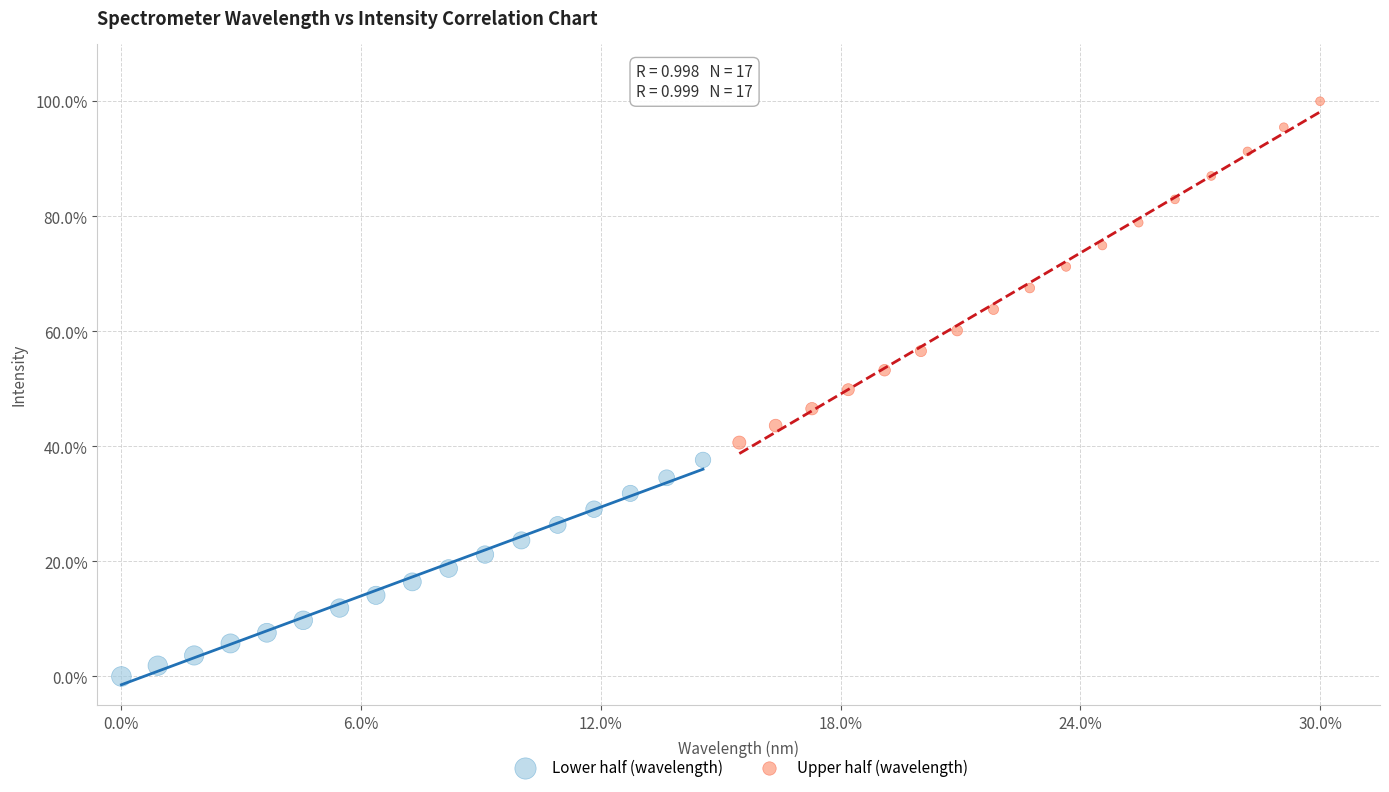

Which series reaches the maximum Y coordinate?

Upper half (wavelength)